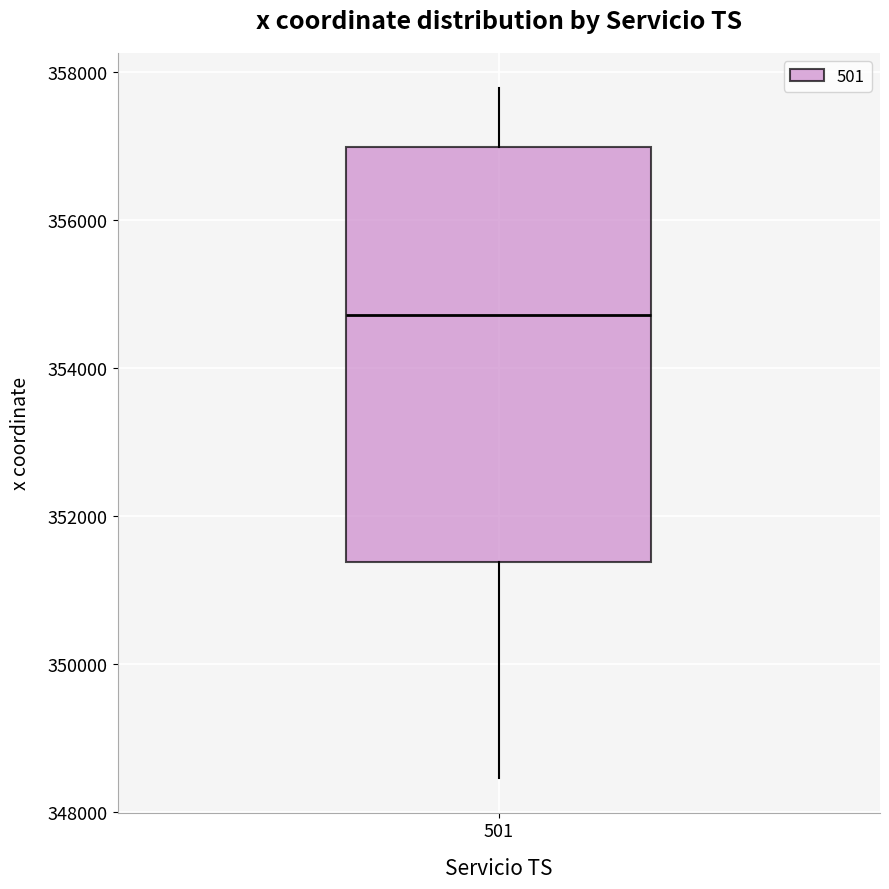

Where does the median line of the box at x = 501 sit on the y-axis? The values are not printed on the chart, so give them approximately, as read against the axis.

354800